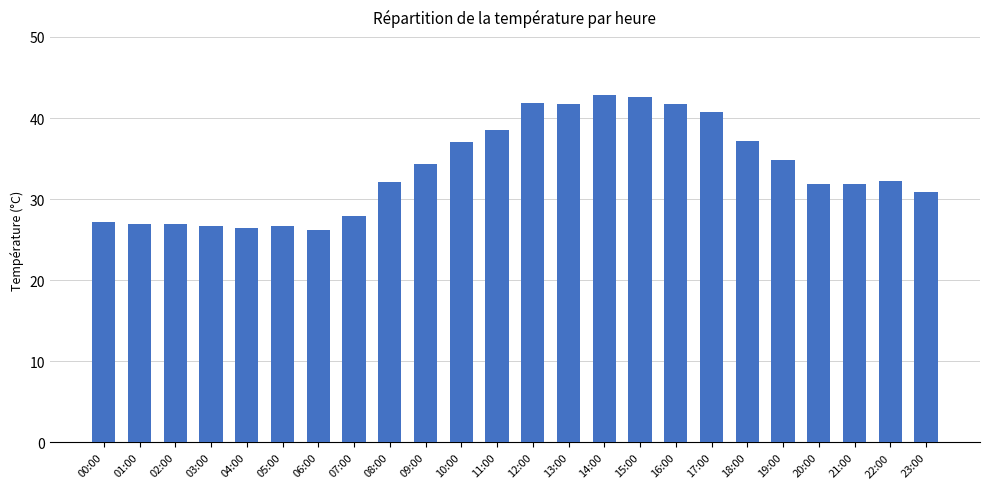

How many bars are there in total?

24